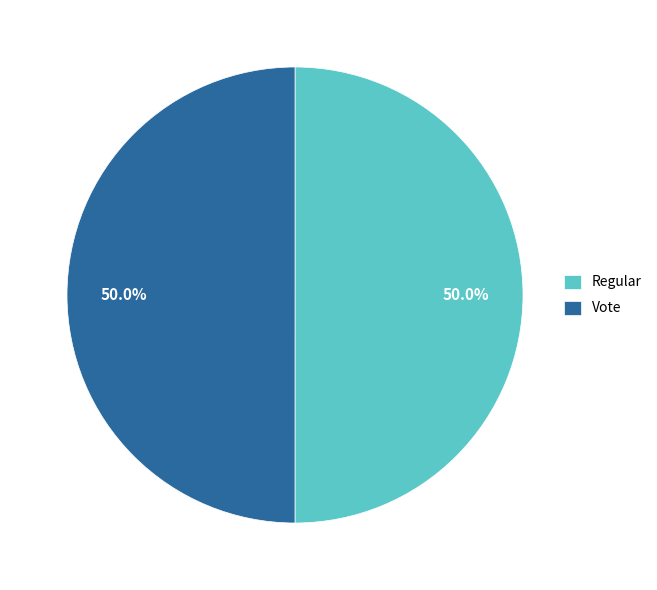

To the nearest percent, what portion does Vote represent?

50%